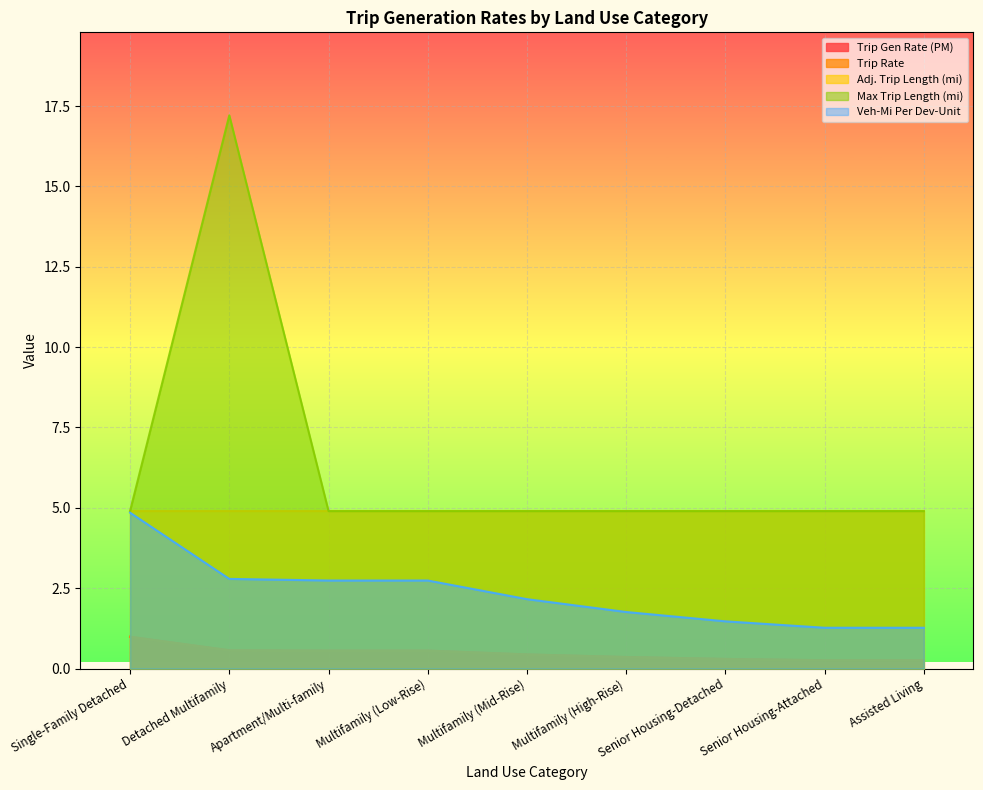

At how many categories does at least one series exceed 0?

9